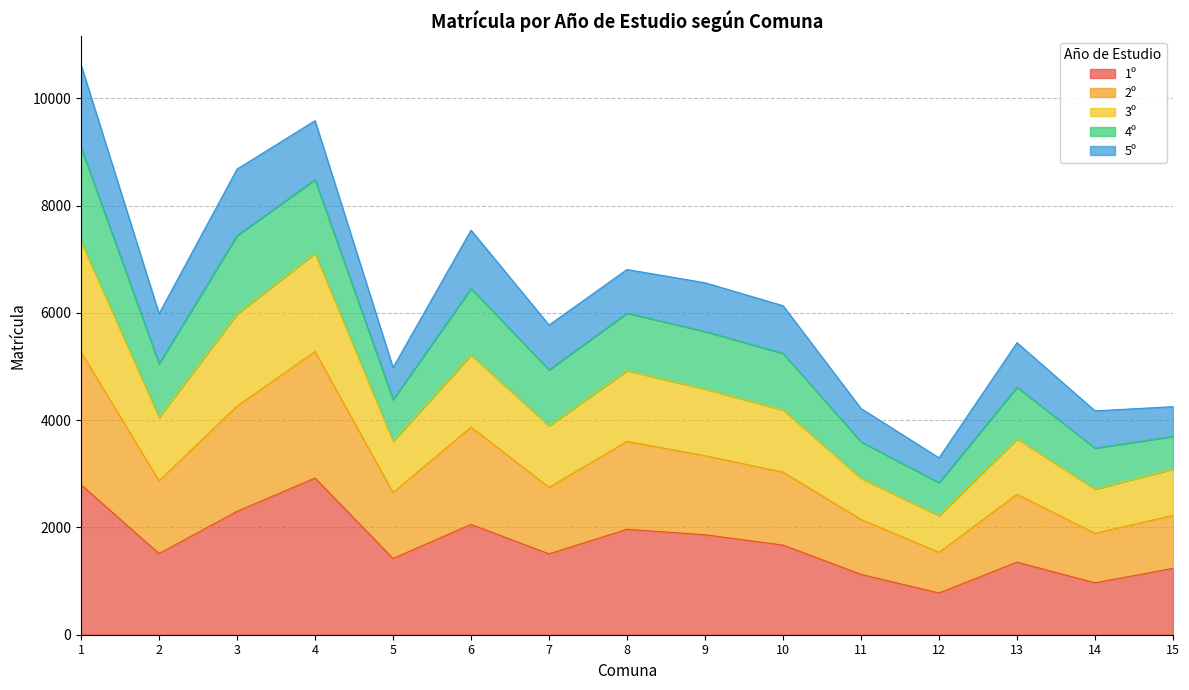

What is the maximum value for 1º?

2921